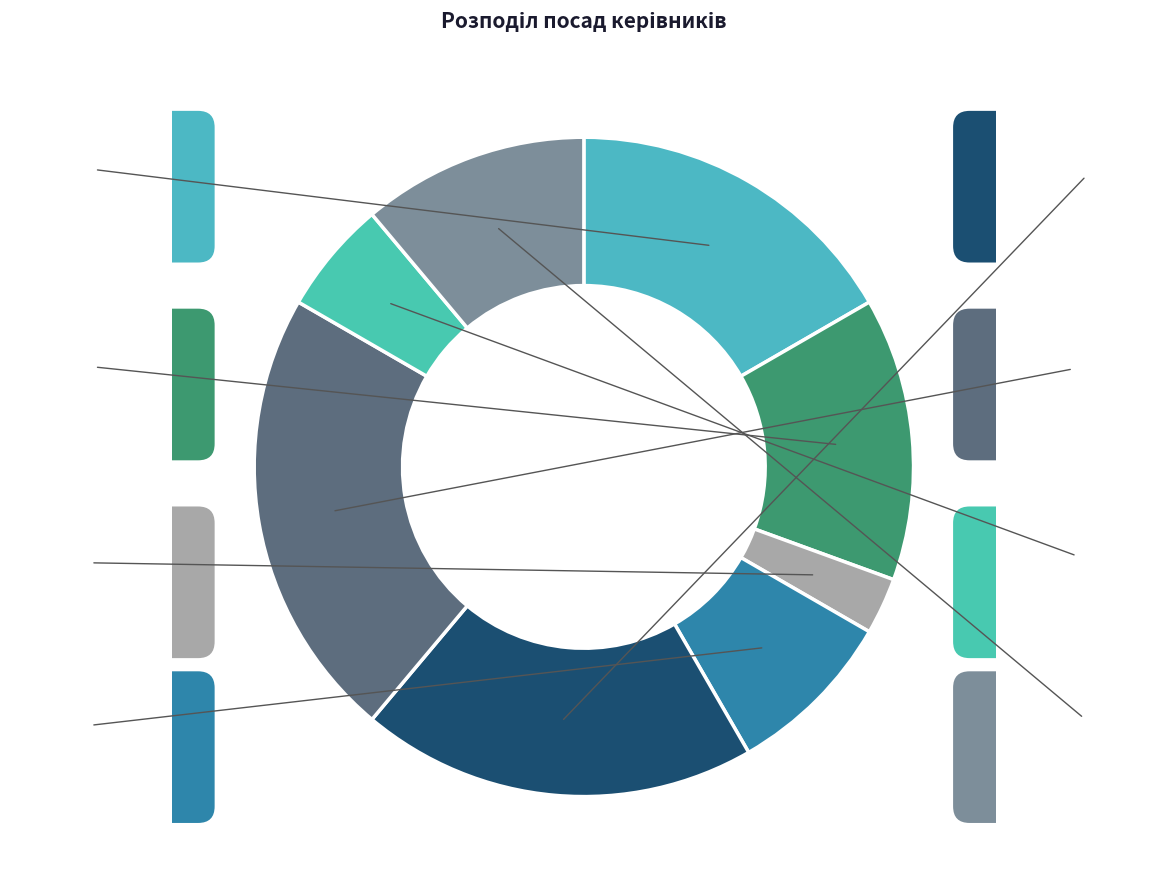

What is the ratio of the value at Директор to the value at Завідувач філією?

0.9